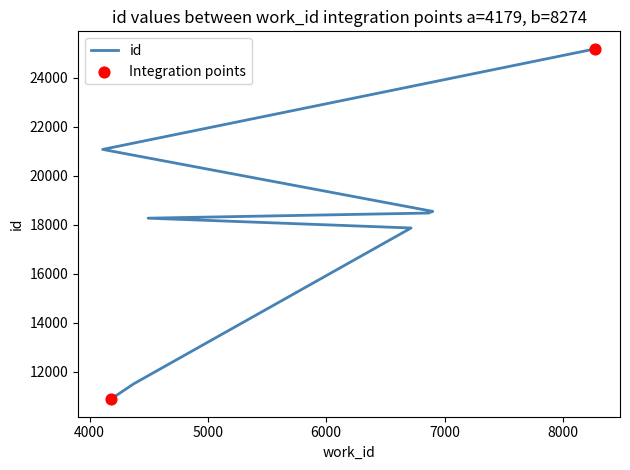

Which has a higher value, 6900 or 6865?

6900